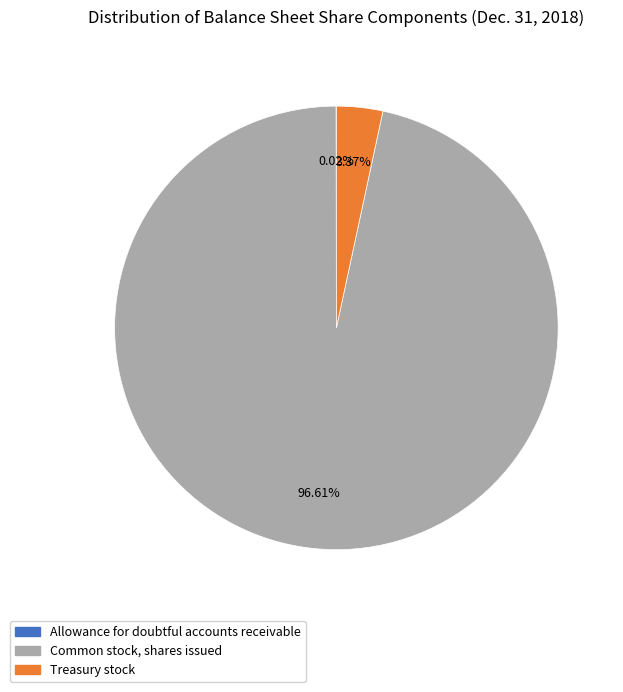

Which category has the biggest portion of the pie?

Common stock, shares issued